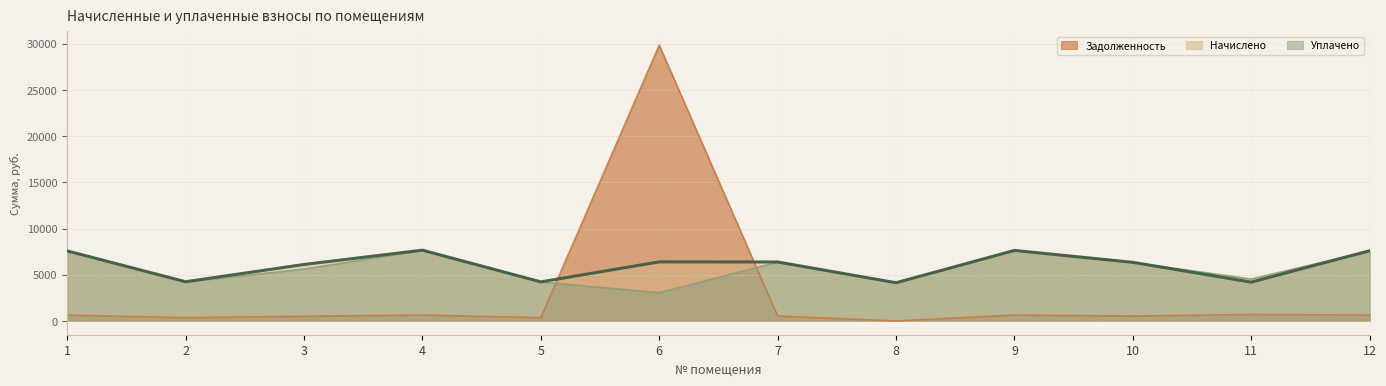

What is the difference between the maximum and minimum values in the Уплачено series?

4575.8